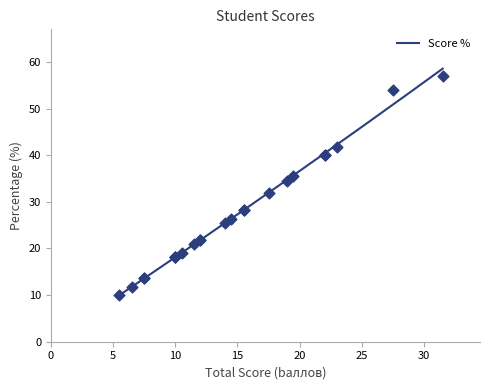

Which has a higher value, 10 or 4?

4